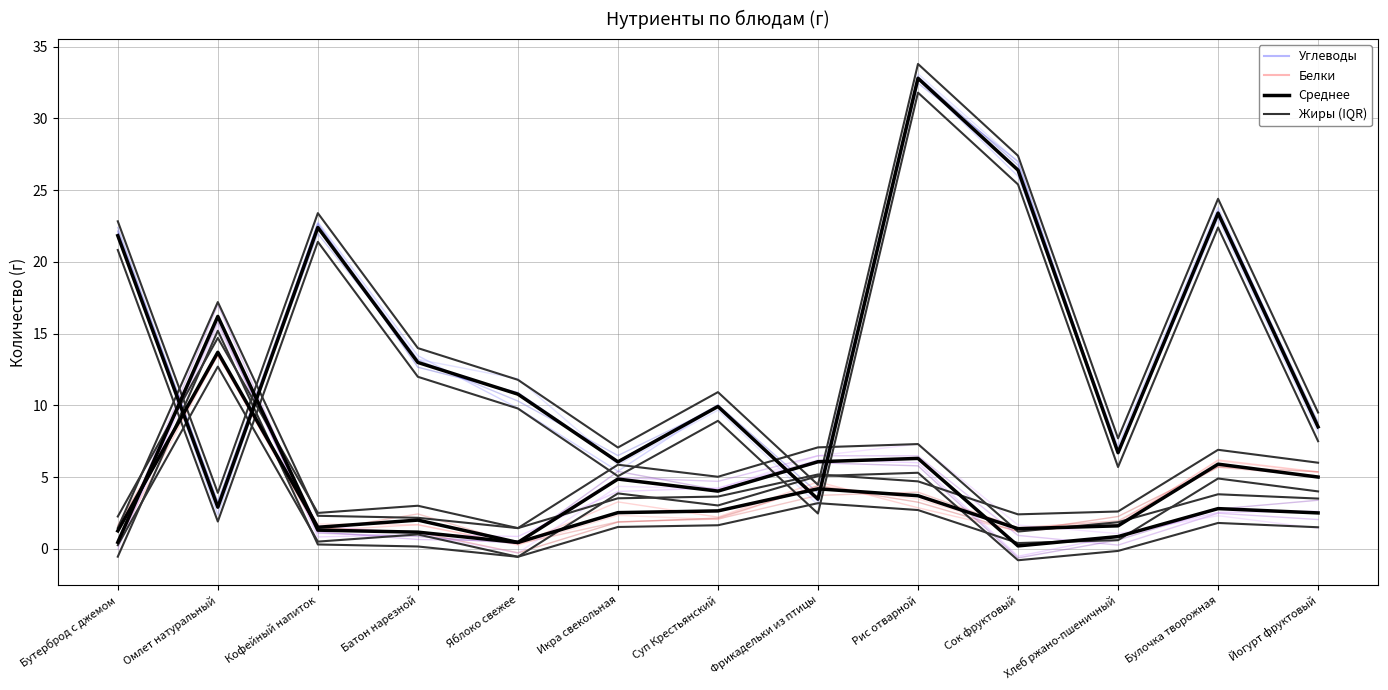

Where does the Белки series first go above 2?

Омлет натуральный